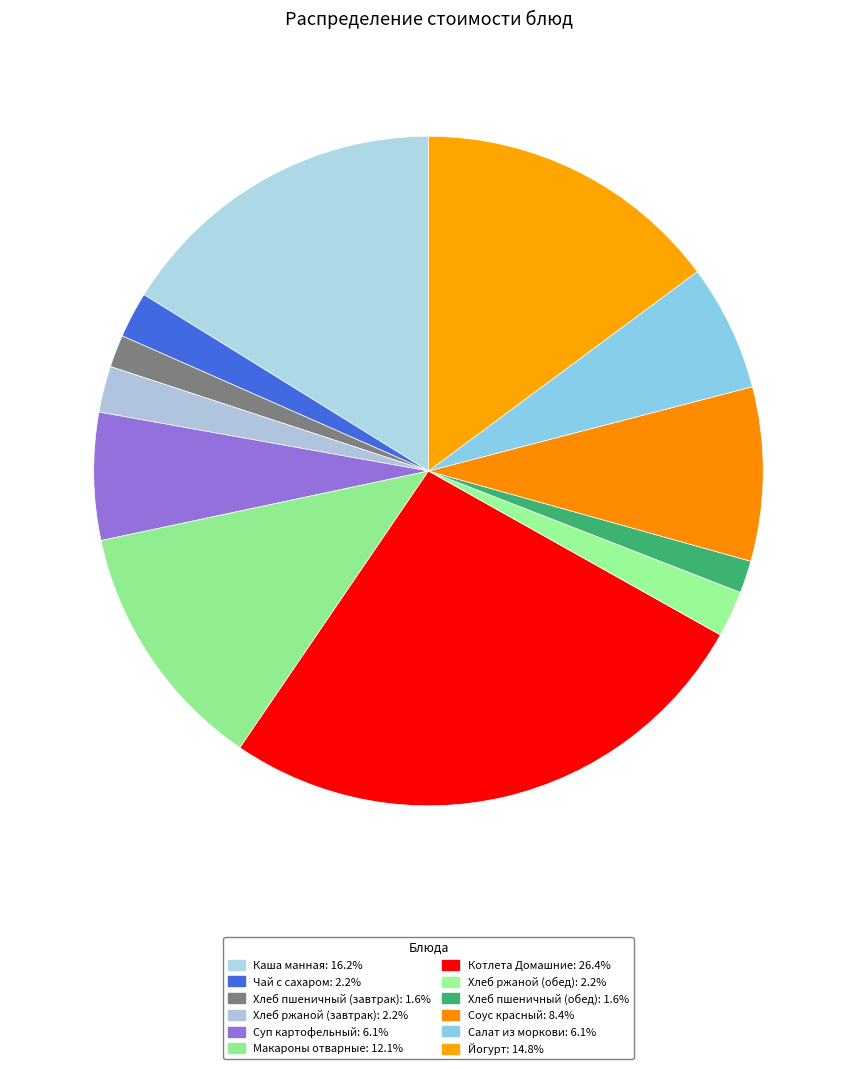

How many slices are in this pie chart?

12